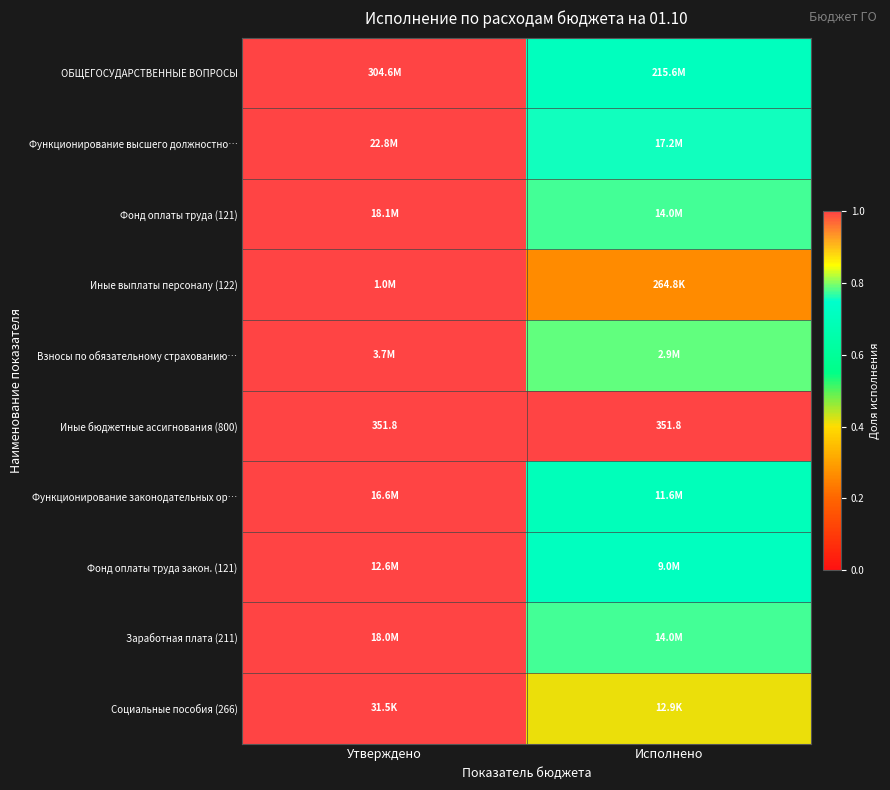

At which label is Заработная плата (211) closest to 0?

Исполнено